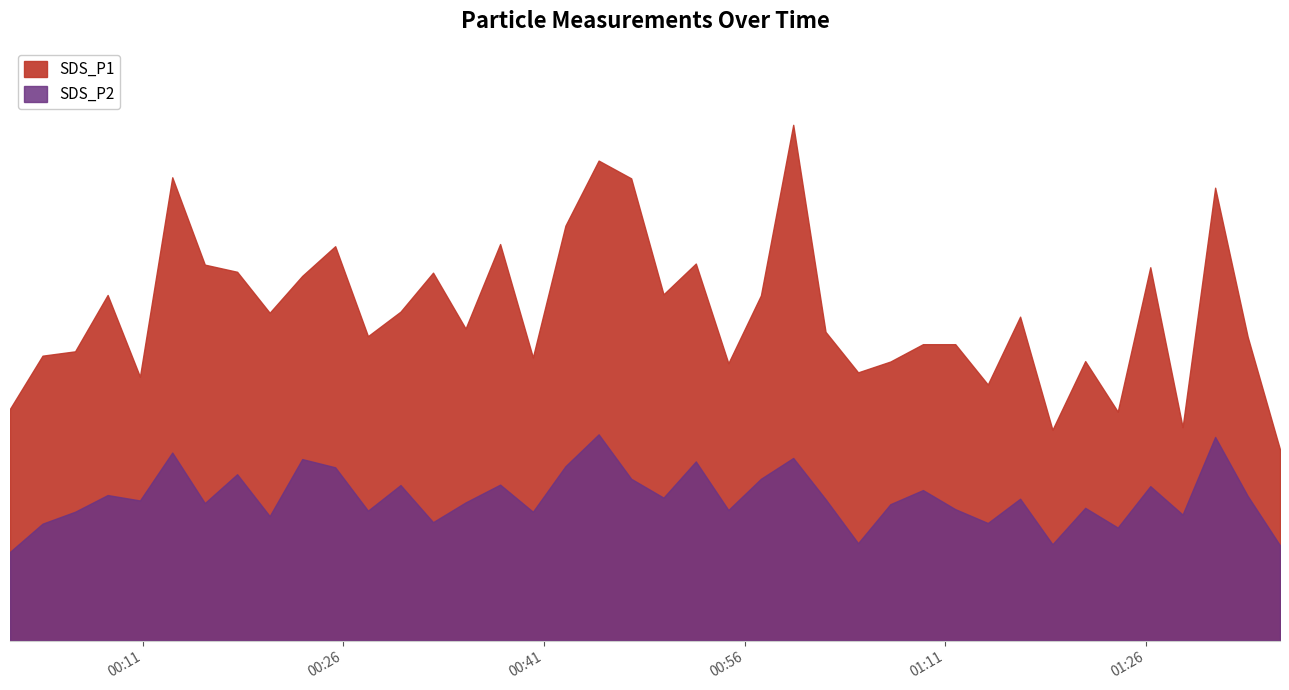

Reading left to right, list all the values displayed in this chart.

SDS_P1: 10.7	13.2	13.3	15.9	12.2	21.4	17.4	17.0	15.1	16.8	18.2	14.1	15.2	17.0	14.4	18.3	13.1	19.1	22.1	21.3	16.0	17.4	12.8	15.9	23.8	14.2	12.4	12.9	13.7	13.7	11.8	14.9	9.7	12.9	10.6	17.2	9.8	20.9	14.0	8.8
SDS_P2: 4.1	5.4	6.0	6.7	6.5	8.7	6.3	7.7	5.8	8.4	8.0	6.0	7.2	5.5	6.4	7.2	6.0	8.1	9.5	7.5	6.6	8.3	6.0	7.5	8.4	6.5	4.5	6.3	7.0	6.1	5.4	6.5	4.5	6.1	5.2	7.1	5.8	9.4	6.7	4.4